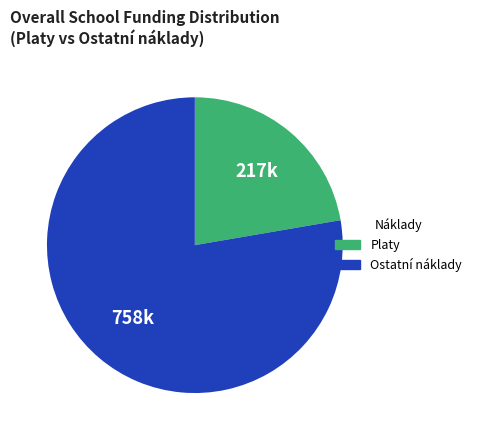

How many slices are in this pie chart?

2